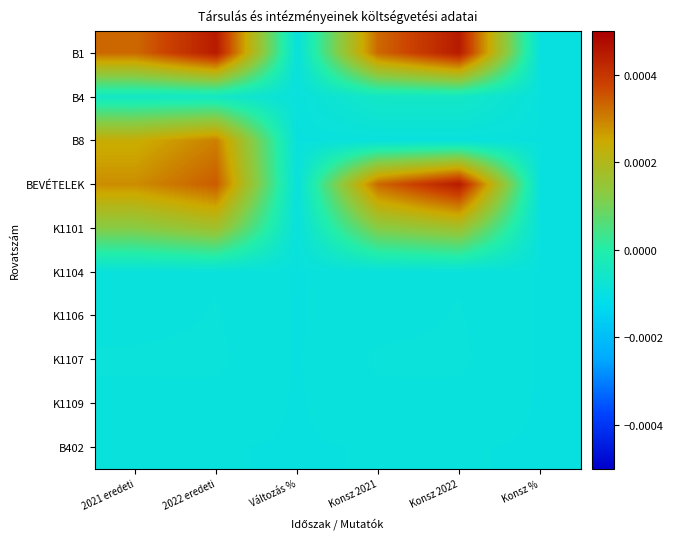

Reading right to left, what are all the values shown in this chart?

B1: Konsz %=-0.0	Konsz 2022=0.0	Konsz 2021=0.0	Változás %=-0.0	2022 eredeti=0.0	2021 eredeti=0.0
B4: Konsz %=-0.0	Konsz 2022=-0.0	Konsz 2021=-0.0	Változás %=-0.0	2022 eredeti=-0.0	2021 eredeti=-0.0
B8: Konsz %=-0.0	Konsz 2022=-0.0	Konsz 2021=-0.0	Változás %=-0.0	2022 eredeti=0.0	2021 eredeti=0.0
BEVÉTELEK: Konsz %=-0.0	Konsz 2022=0.0	Konsz 2021=0.0	Változás %=-0.0	2022 eredeti=0.0	2021 eredeti=0.0
K1101: Konsz %=-0.0	Konsz 2022=0.0	Konsz 2021=0.0	Változás %=-0.0	2022 eredeti=0.0	2021 eredeti=0.0
K1104: Konsz %=-0.0	Konsz 2022=-0.0	Konsz 2021=-0.0	Változás %=-0.0	2022 eredeti=-0.0	2021 eredeti=-0.0
K1106: Konsz %=-0.0	Konsz 2022=-0.0	Konsz 2021=-0.0	Változás %=-0.0	2022 eredeti=-0.0	2021 eredeti=-0.0
K1107: Konsz %=-0.0	Konsz 2022=-0.0	Konsz 2021=-0.0	Változás %=-0.0	2022 eredeti=-0.0	2021 eredeti=-0.0
K1109: Konsz %=-0.0	Konsz 2022=-0.0	Konsz 2021=-0.0	Változás %=-0.0	2022 eredeti=-0.0	2021 eredeti=-0.0
B402: Konsz %=-0.0	Konsz 2022=-0.0	Konsz 2021=-0.0	Változás %=-0.0	2022 eredeti=-0.0	2021 eredeti=-0.0